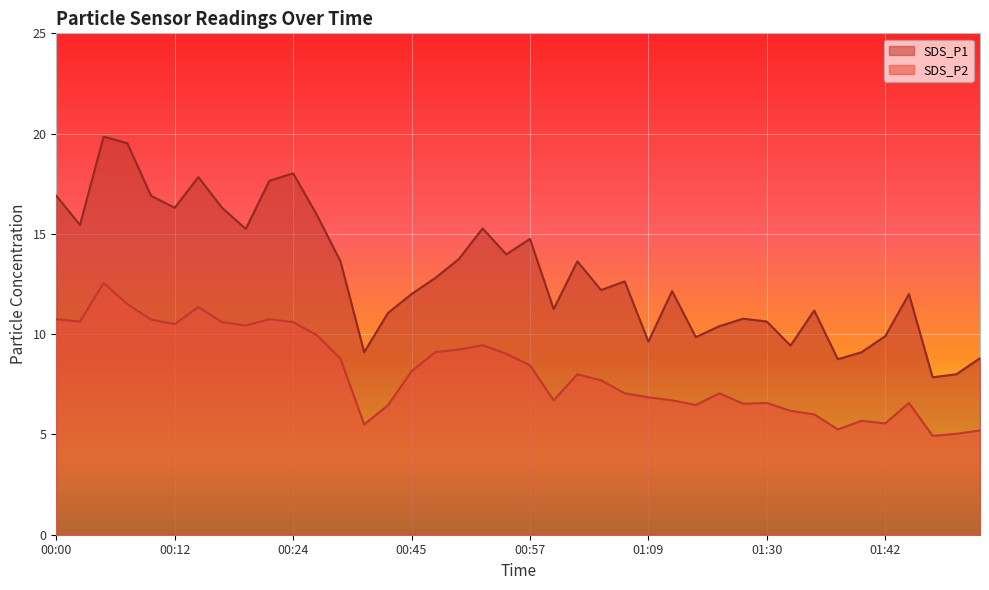

What are all the series names shown in the legend?

SDS_P1, SDS_P2